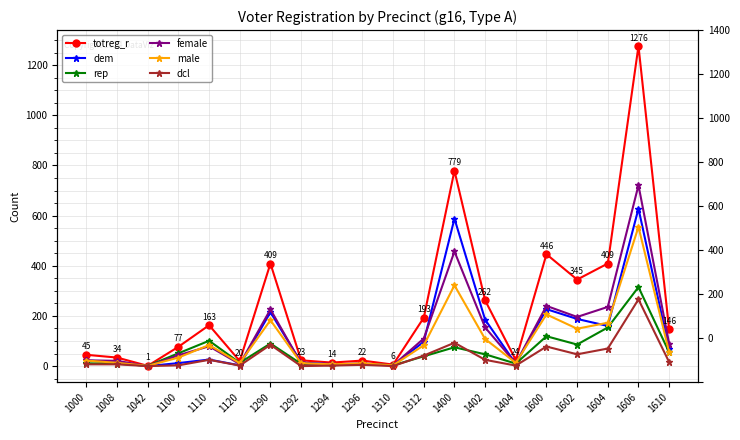

True or false: dem has a value of 3 at 1310.

True